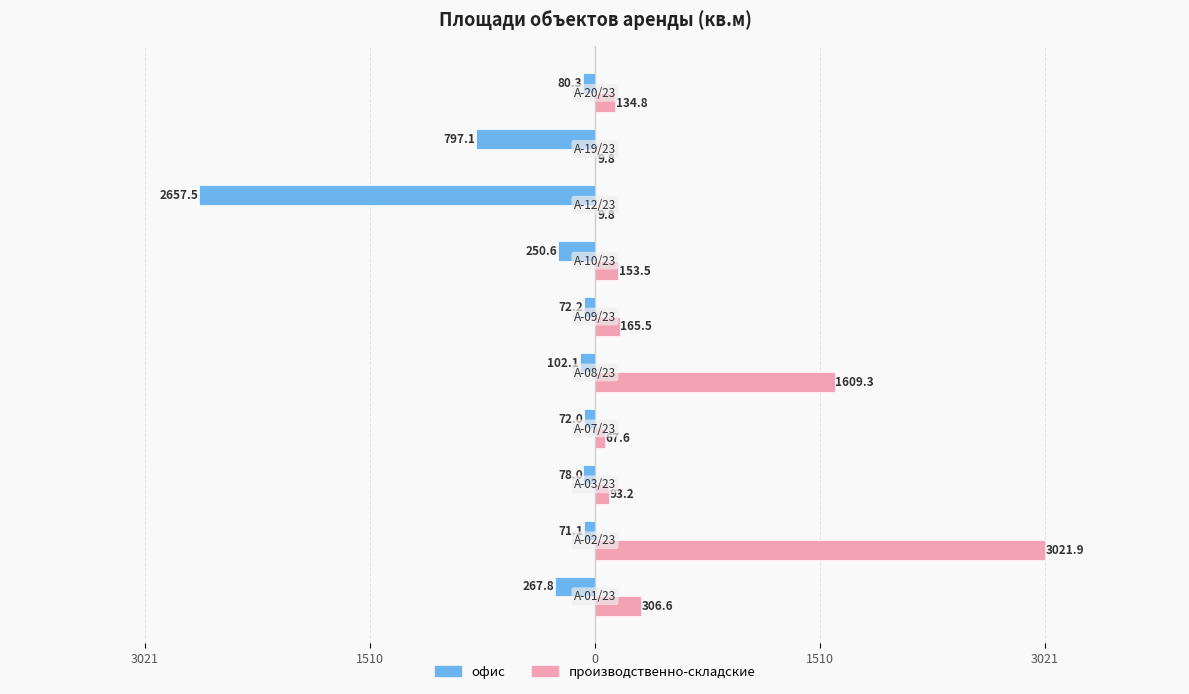

Reading left to right, what are all the values shown in this chart?

офис: -267.8	-71.1	-78.0	-72.0	-102.1	-72.2	-250.6	-2657.5	-797.1	-80.3
производственно-складские: 306.6	3021.9	93.2	67.6	1609.3	165.5	153.5	9.8	9.8	134.8